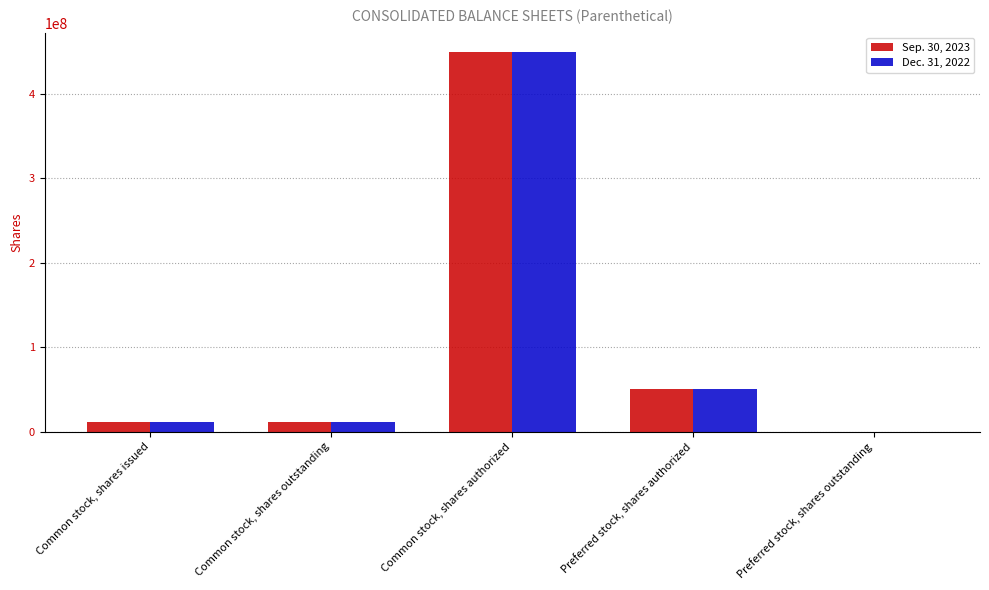

At which category is the sum across all series the highest?

Common stock, shares authorized